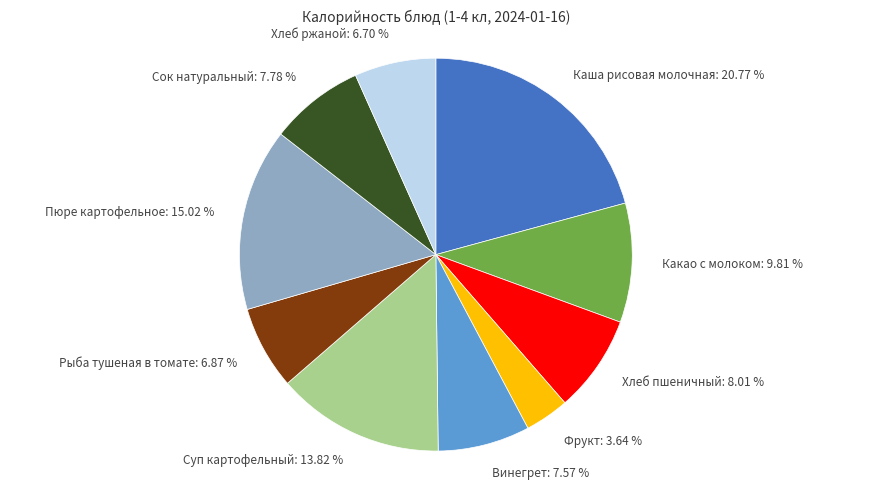

Count the number of slices in the pie.

10